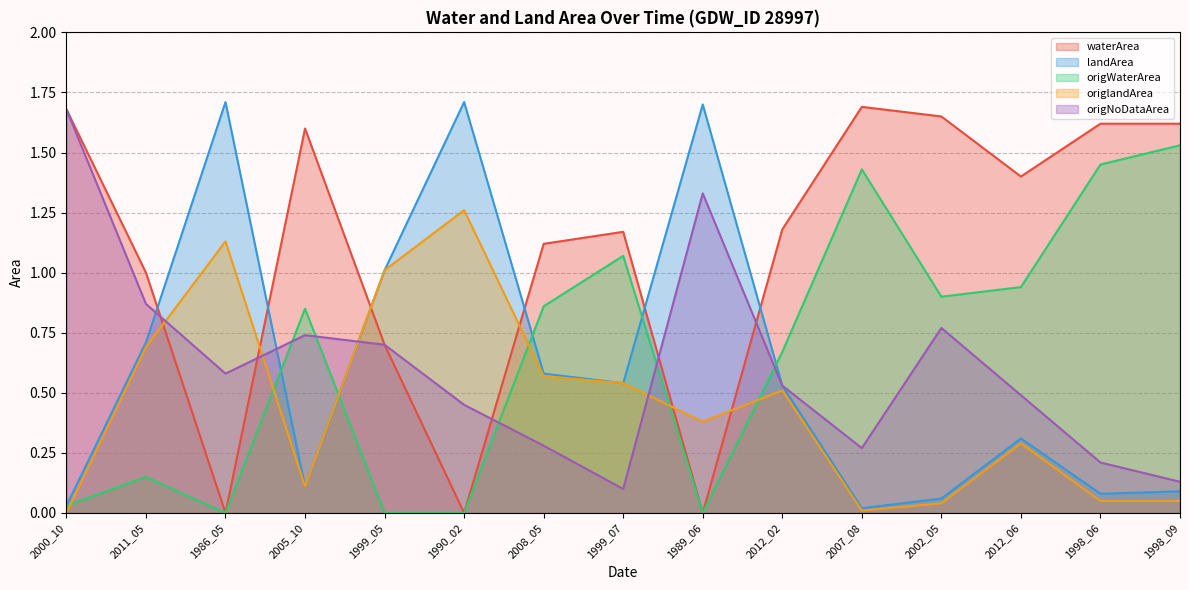

How many interior local peaks does the landArea series have?

4